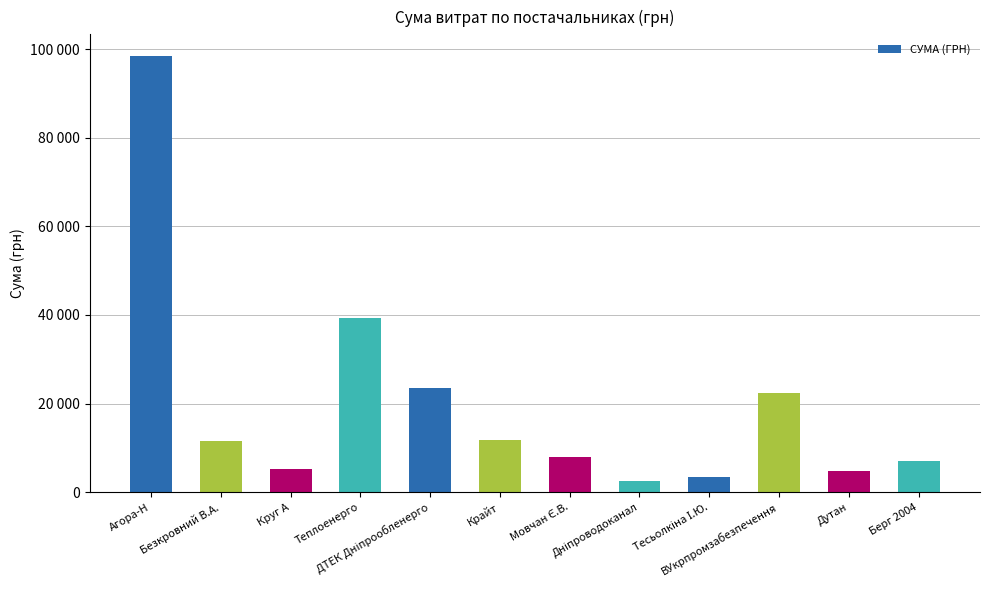

What is the value of the 2nd bar from the left?

11580.5